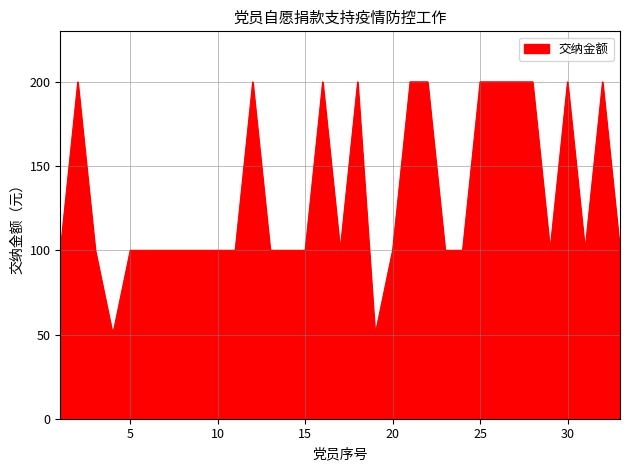

What is the greatest value displayed?

200